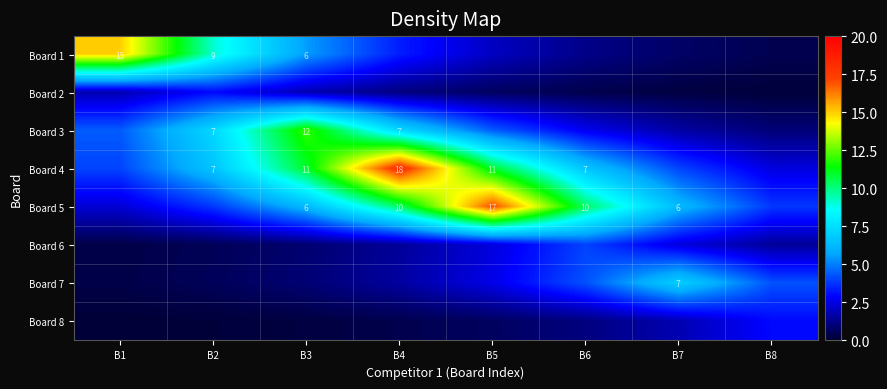

What is the total value across all series at B5?

40.7